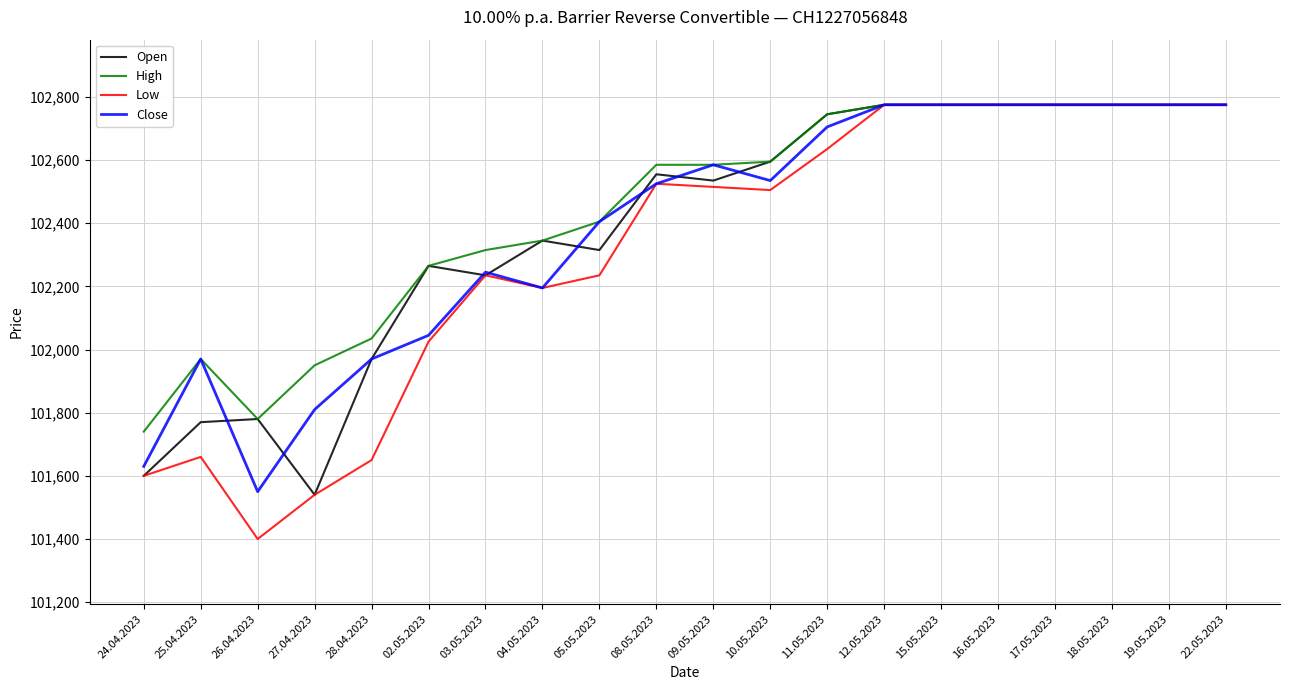

Count the number of categories in the chart.

20